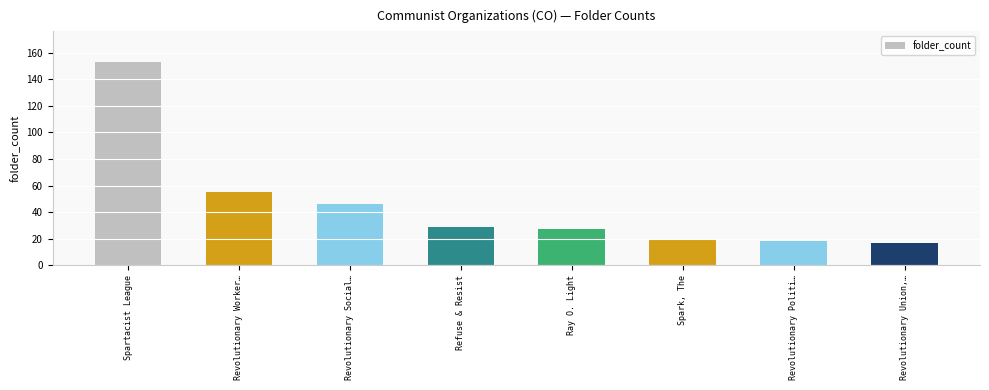

The value at Ray O. Light is 27. True or false?

True